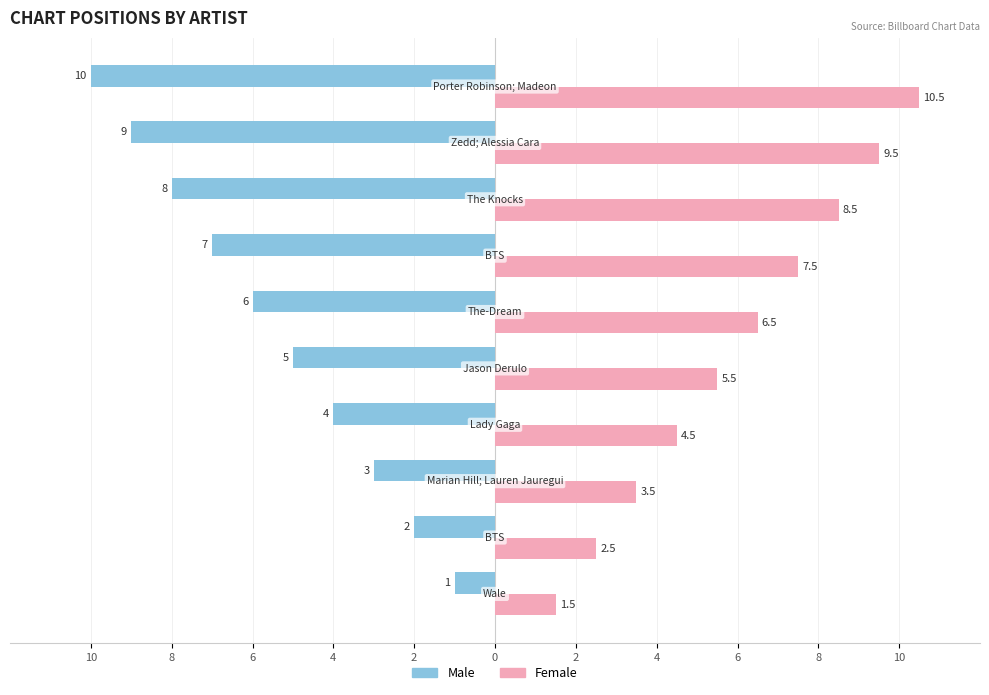

Reading left to right, transcribe all the data shown in this chart.

Male: -1.0	-2.0	-3.0	-4.0	-5.0	-6.0	-7.0	-8.0	-9.0	-10.0
Female: 1.5	2.5	3.5	4.5	5.5	6.5	7.5	8.5	9.5	10.5